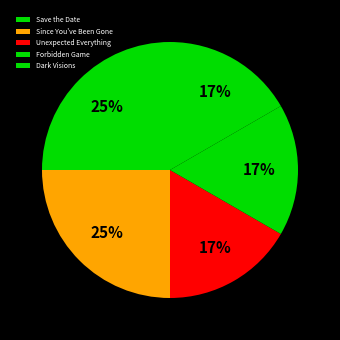

Which category has the smallest portion of the pie?

Unexpected Everything